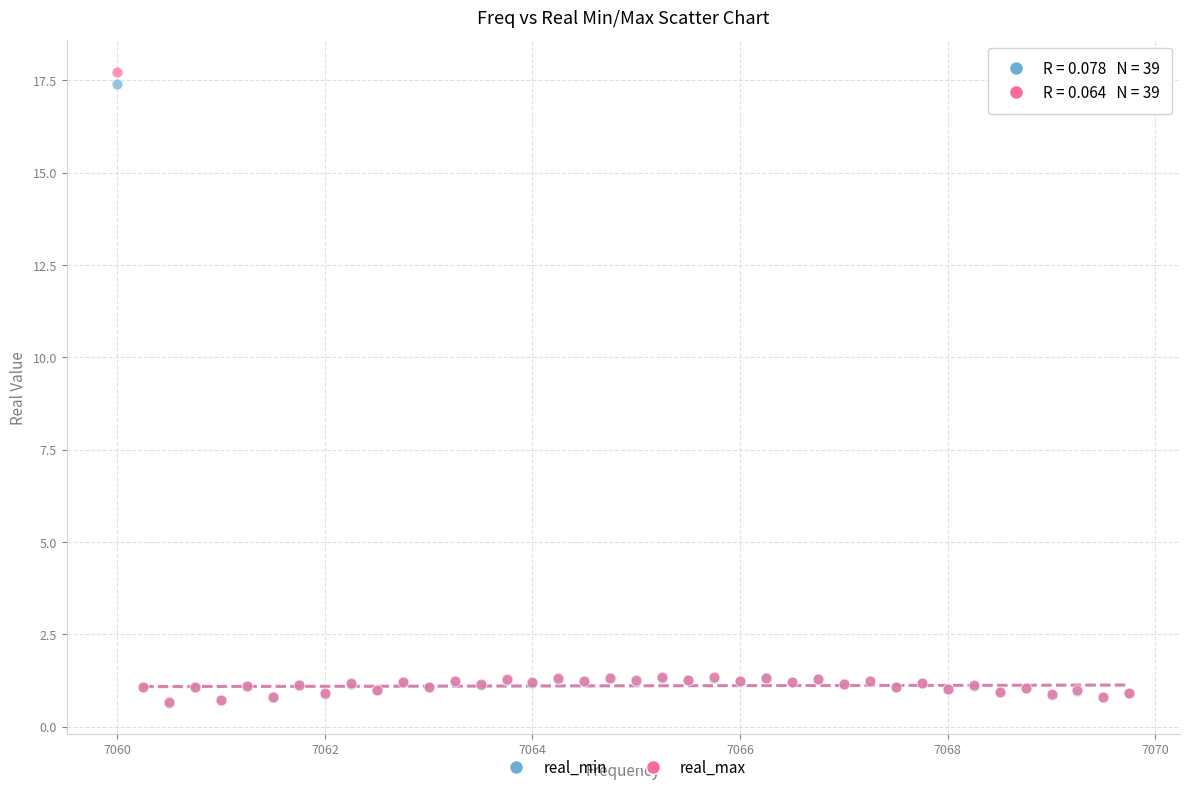

Which series reaches the maximum Y coordinate?

real_max